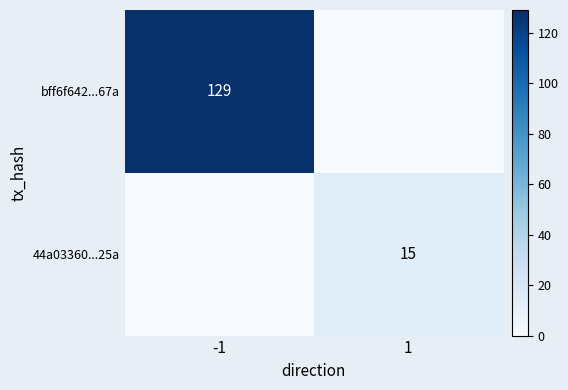

The value of bff6f642...67a at -1 is 129. True or false?

True